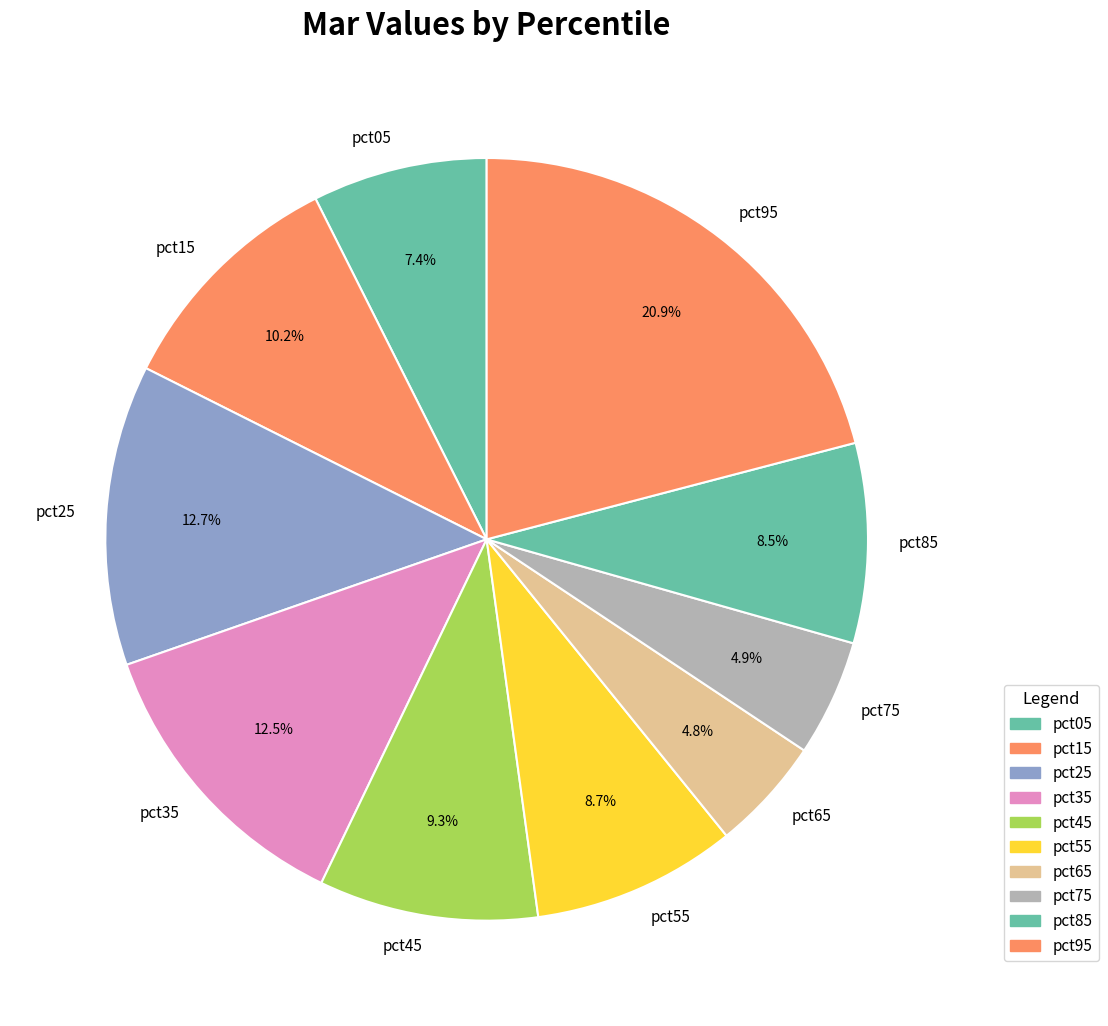

What is the largest slice in the pie chart?

pct95